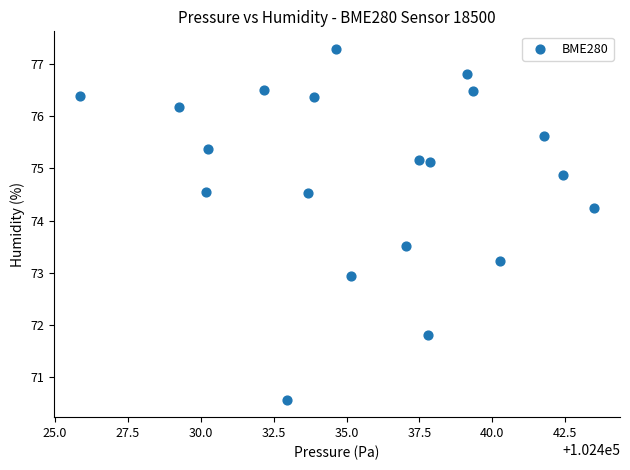

What is the range of Y values (max minus min)?

6.7